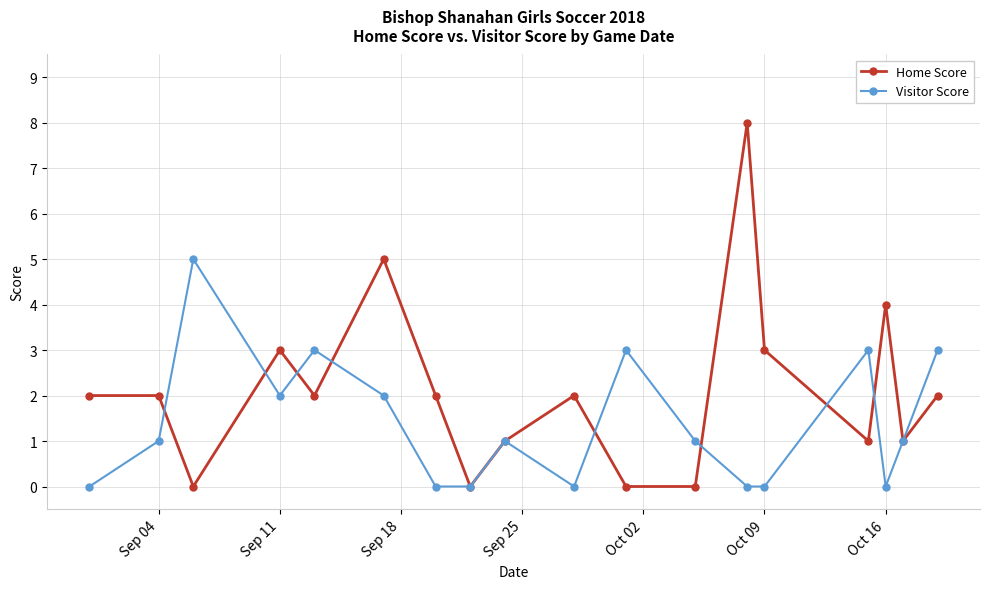

In Visitor Score, how many points are higher than both neighbors (excluding endpoints)?

5